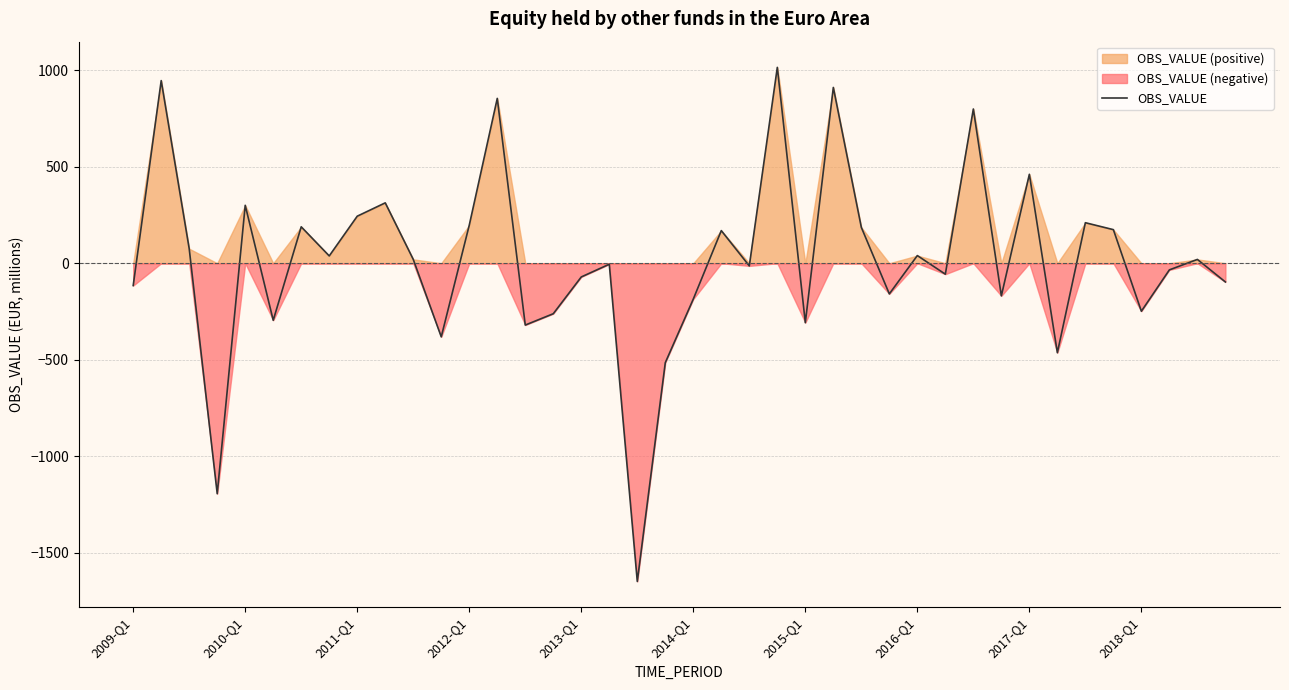

What is the difference between the maximum and minimum values?

2665.7